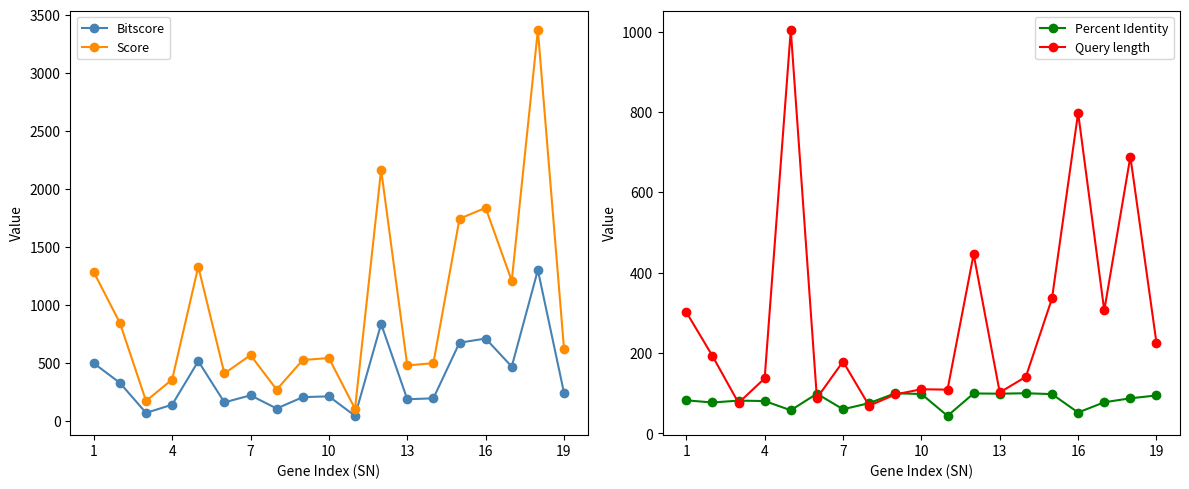

What is the minimum value for Percent Identity?

43.8